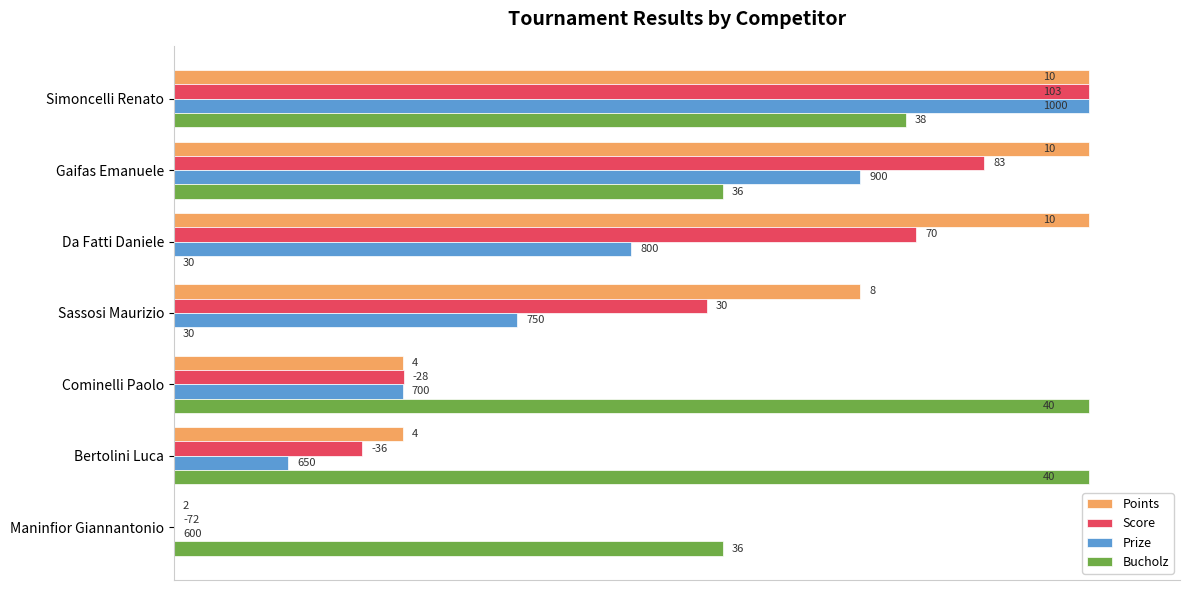

Rank the series by their maximum value, from highest to lowest.

Points, Score, Prize, Bucholz